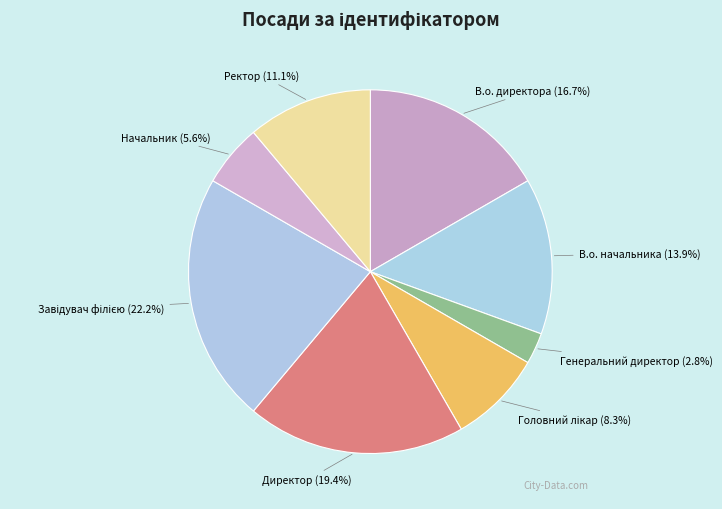

Does В.о. директора represent more than half of the total?

No